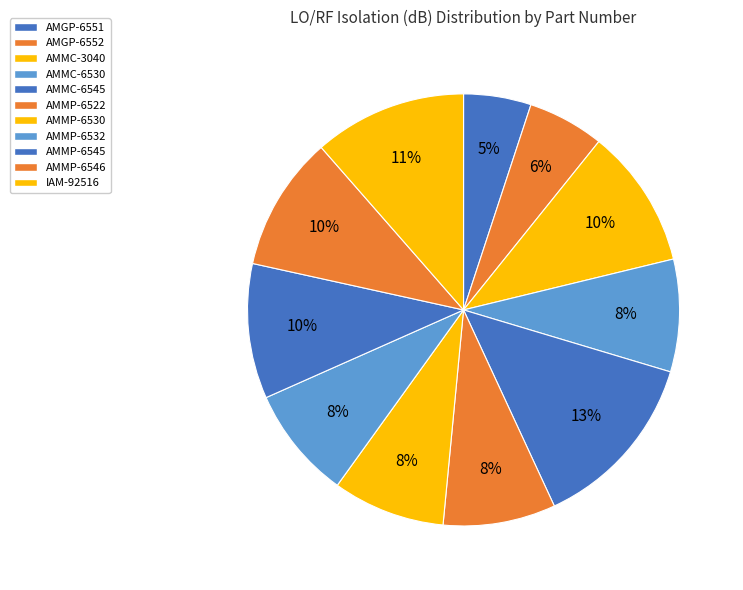

How much of the chart is everything except AMGP-6552?

94.3%